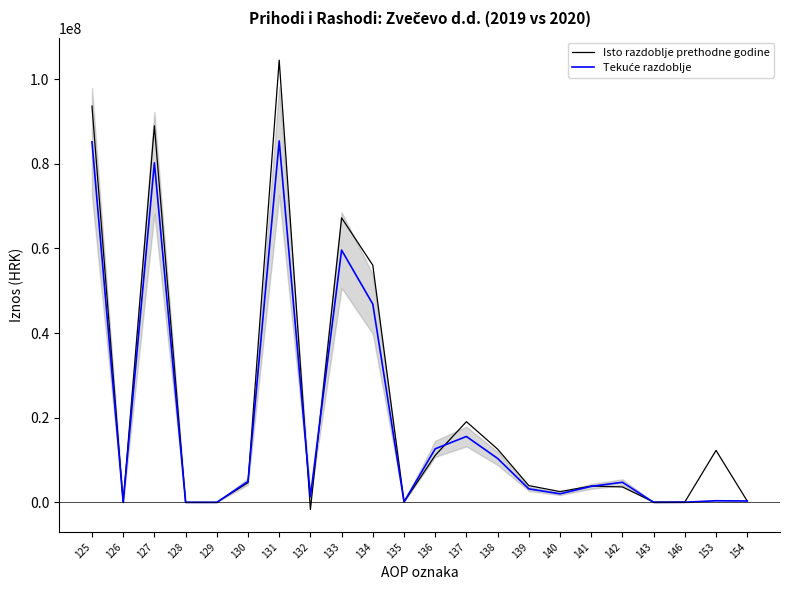

What is the sum of the Isto razdoblje prethodne godine values at 135 and 154?

393534